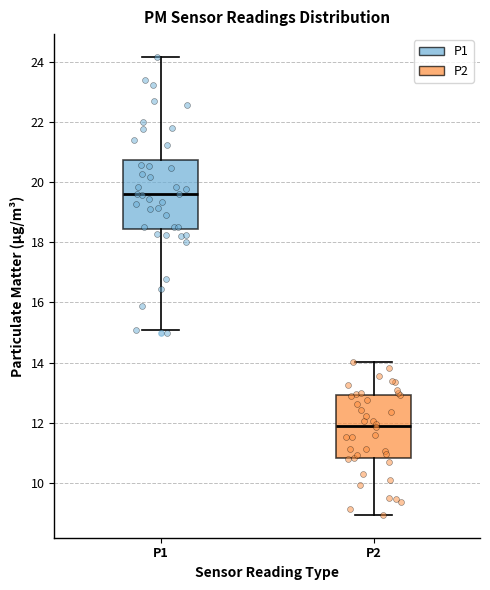

Which box is the tallest, from its lower edge to its upper edge?

P1